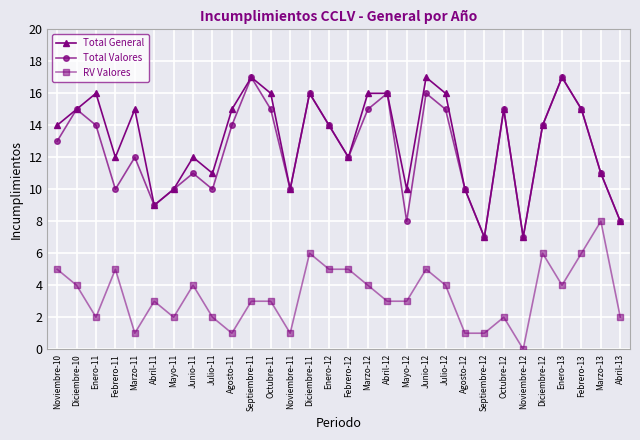

Which series has the largest total across all categories?

Total General